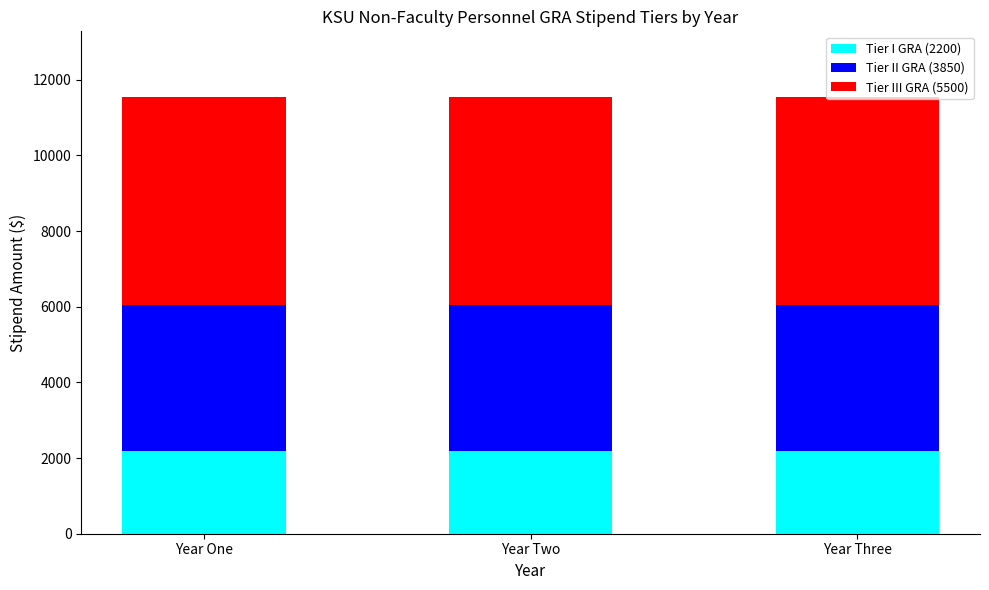

The Tier I GRA (2200) series shows 2200 at Year One. True or false?

True